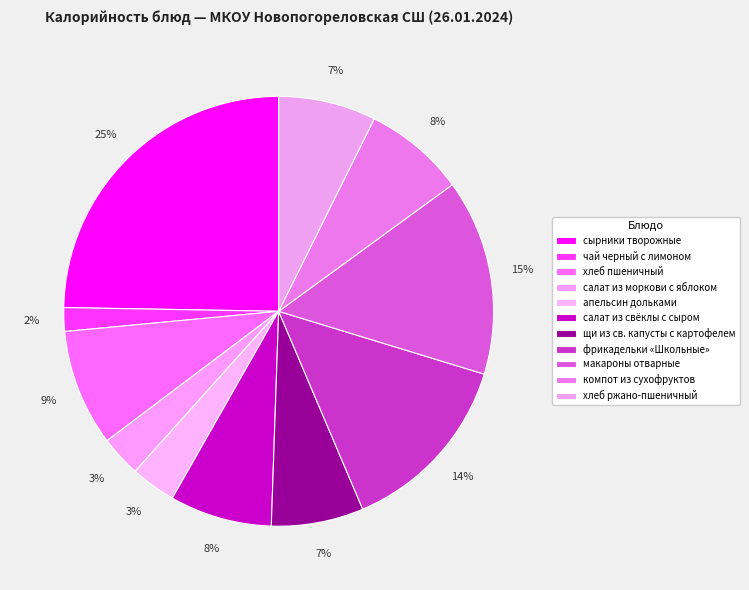

To the nearest percent, what is the difference between the апельсин дольками and сырники творожные slice percentages?

21%